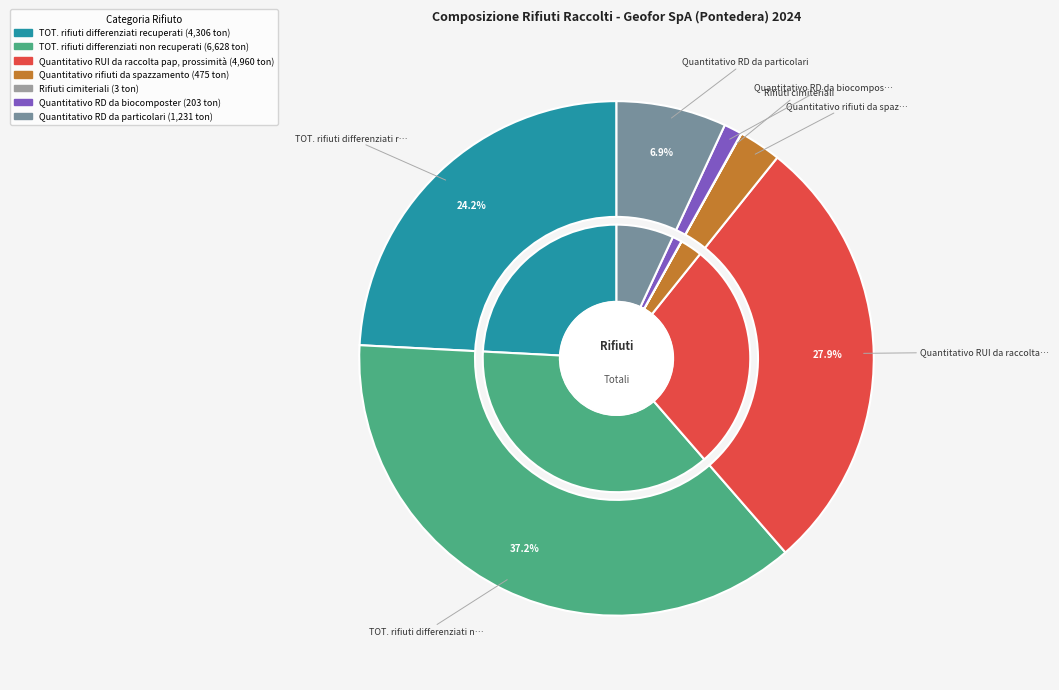

To the nearest percent, what is the difference between the Quantitativo RD da biocomposter and Quantitativo rifiuti da spazzamento slice percentages?

2%